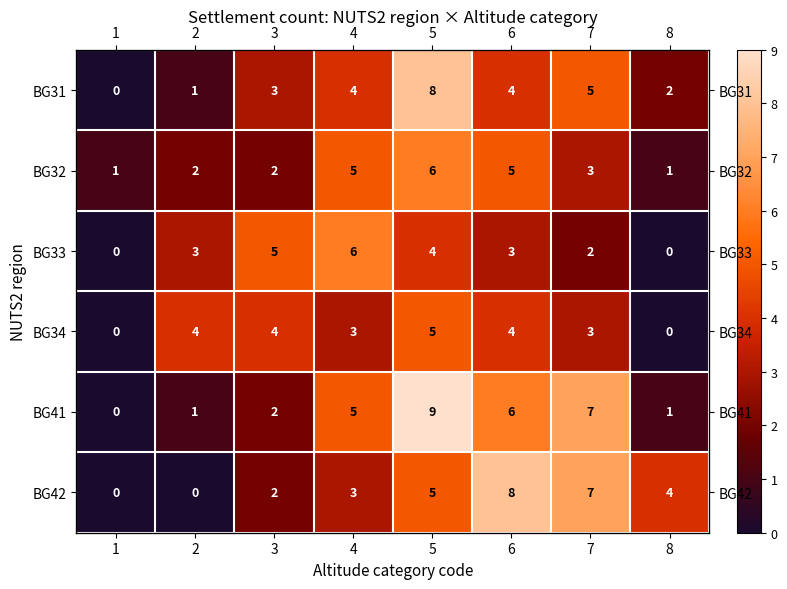

What is the minimum value for BG32?

1